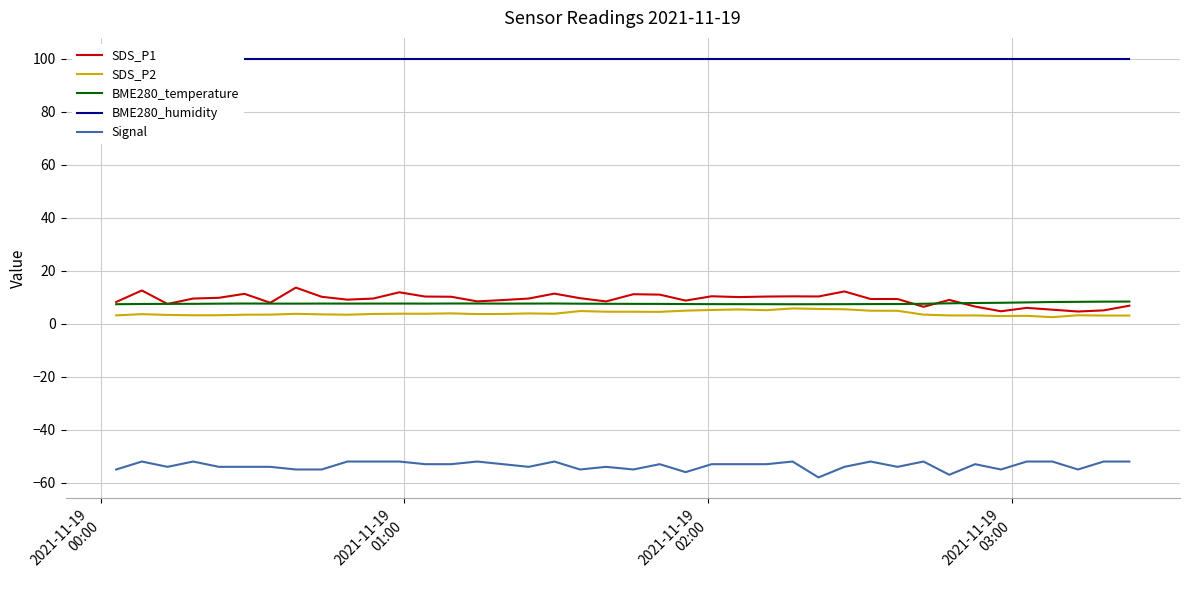

At how many categories does at least one series exceed -24?

40